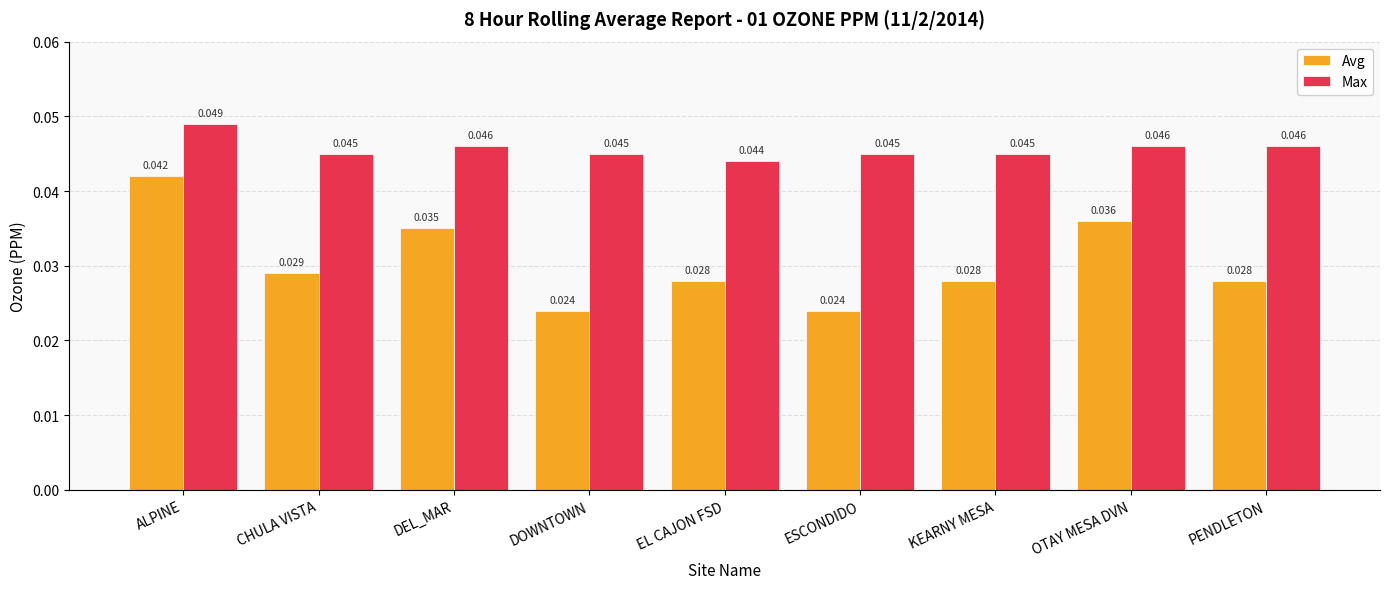

What is the total value across all series at DOWNTOWN?

0.1